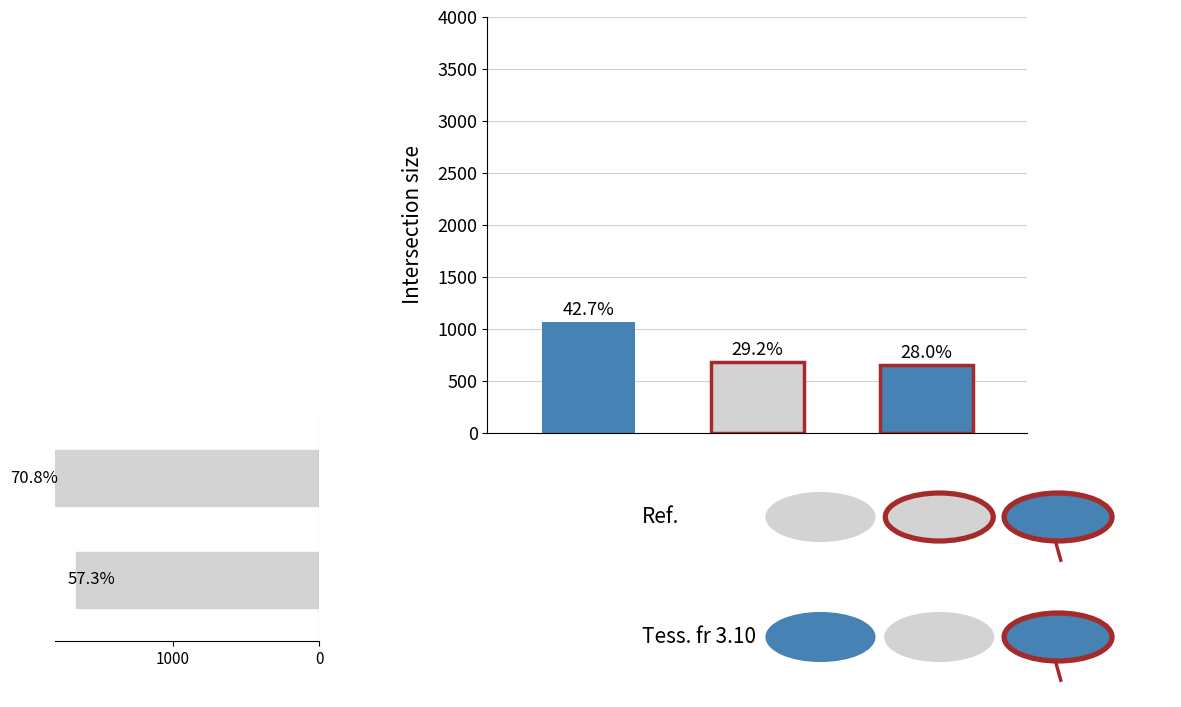

True or false: the data shows 2964 at 1000.

False